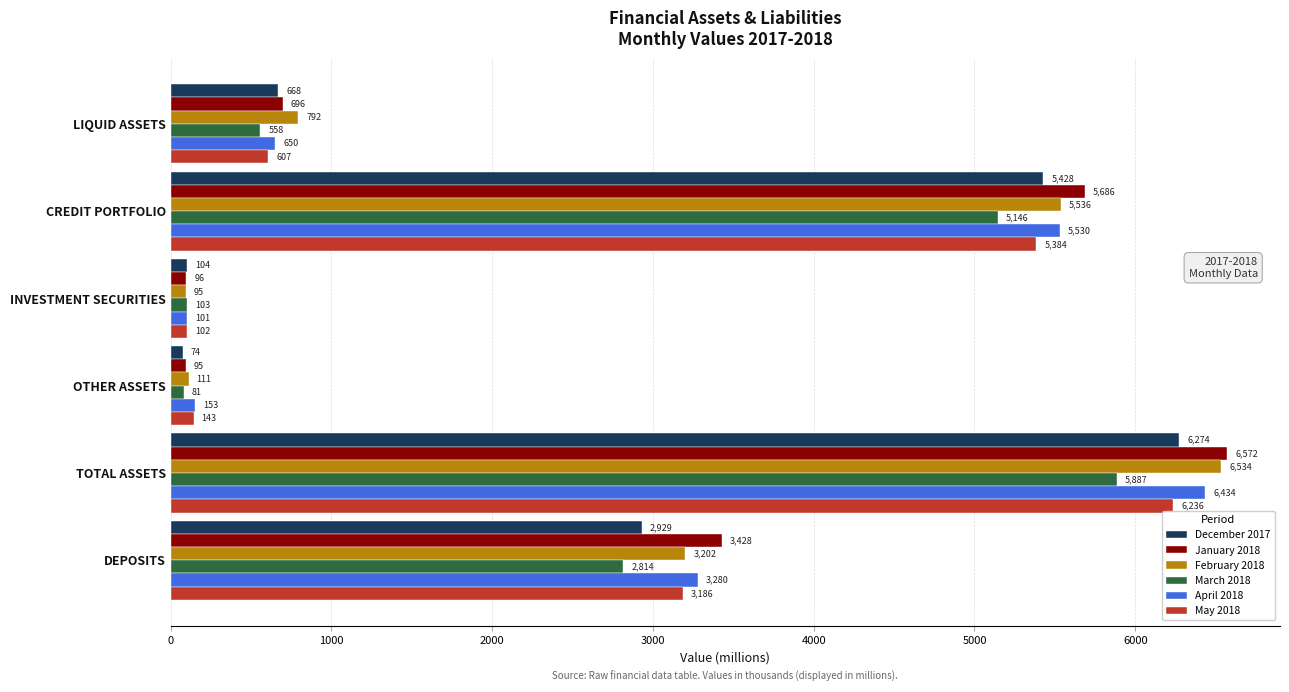

Is the value of December 2017 at DEPOSITS greater than the value of March 2018 at OTHER ASSETS?

Yes